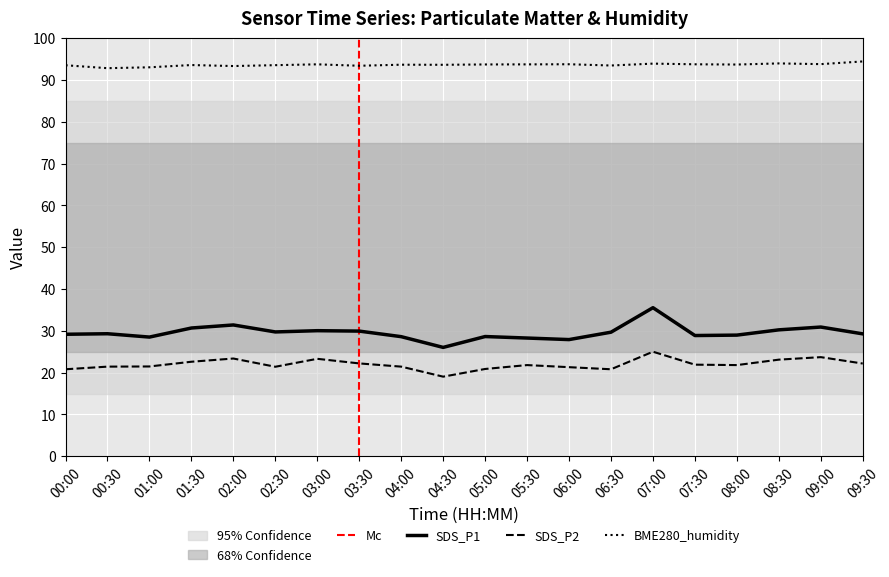

True or false: SDS_P2 has a value of 28.5 at 06:30.

False